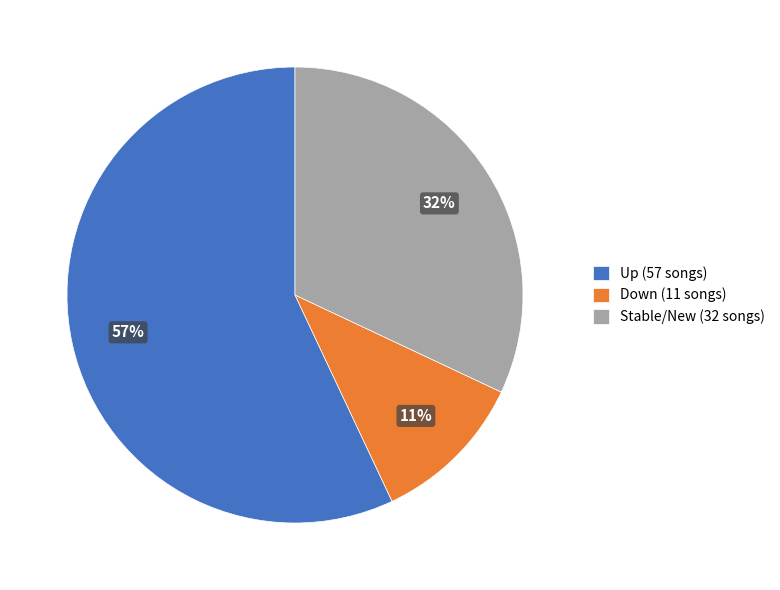

Is there any slice that represents more than half of the pie?

Yes